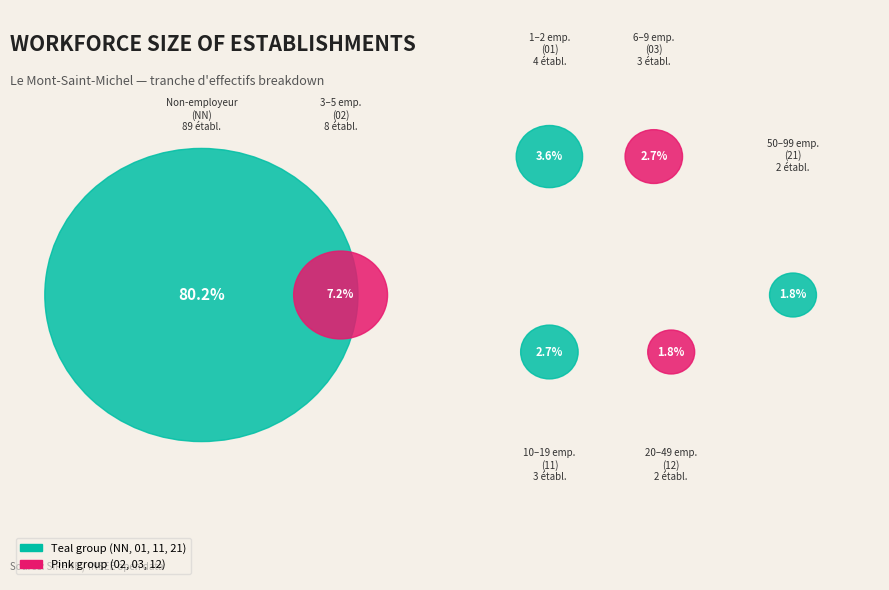

To the nearest percent, what percentage of the pie is 21?

2%